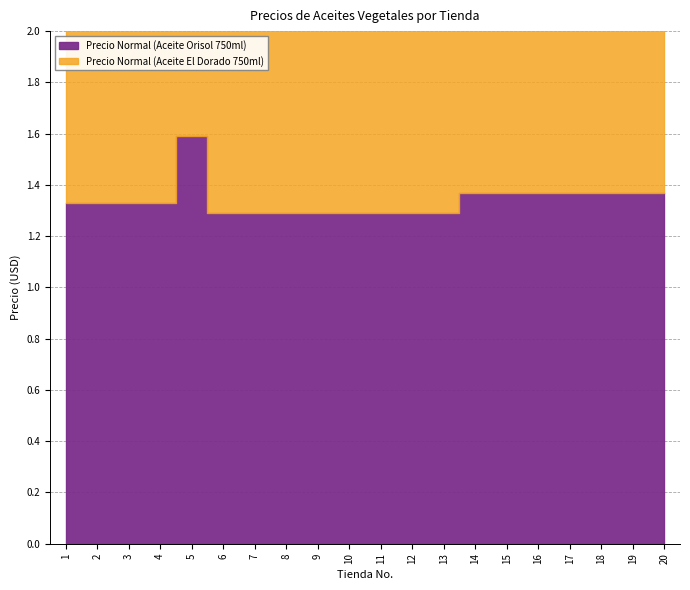

What is the difference between the maximum and minimum values in the Precio Normal (Aceite Orisol 750ml) series?

0.3